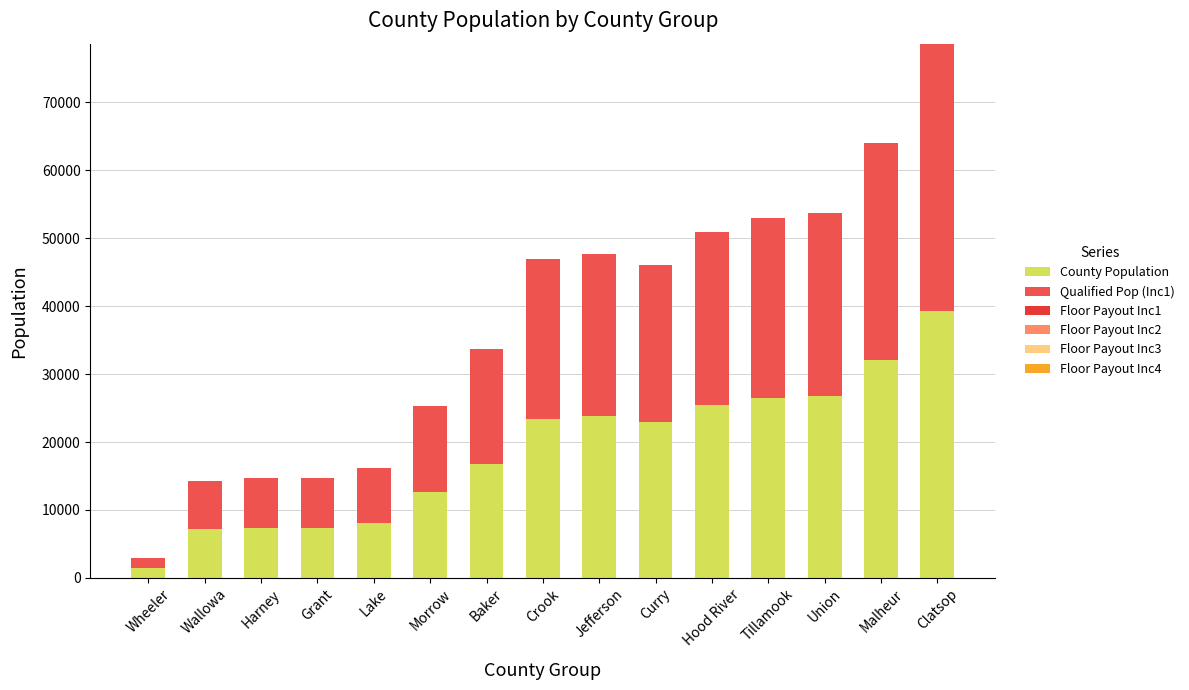

What position from the right is Hood River?

5